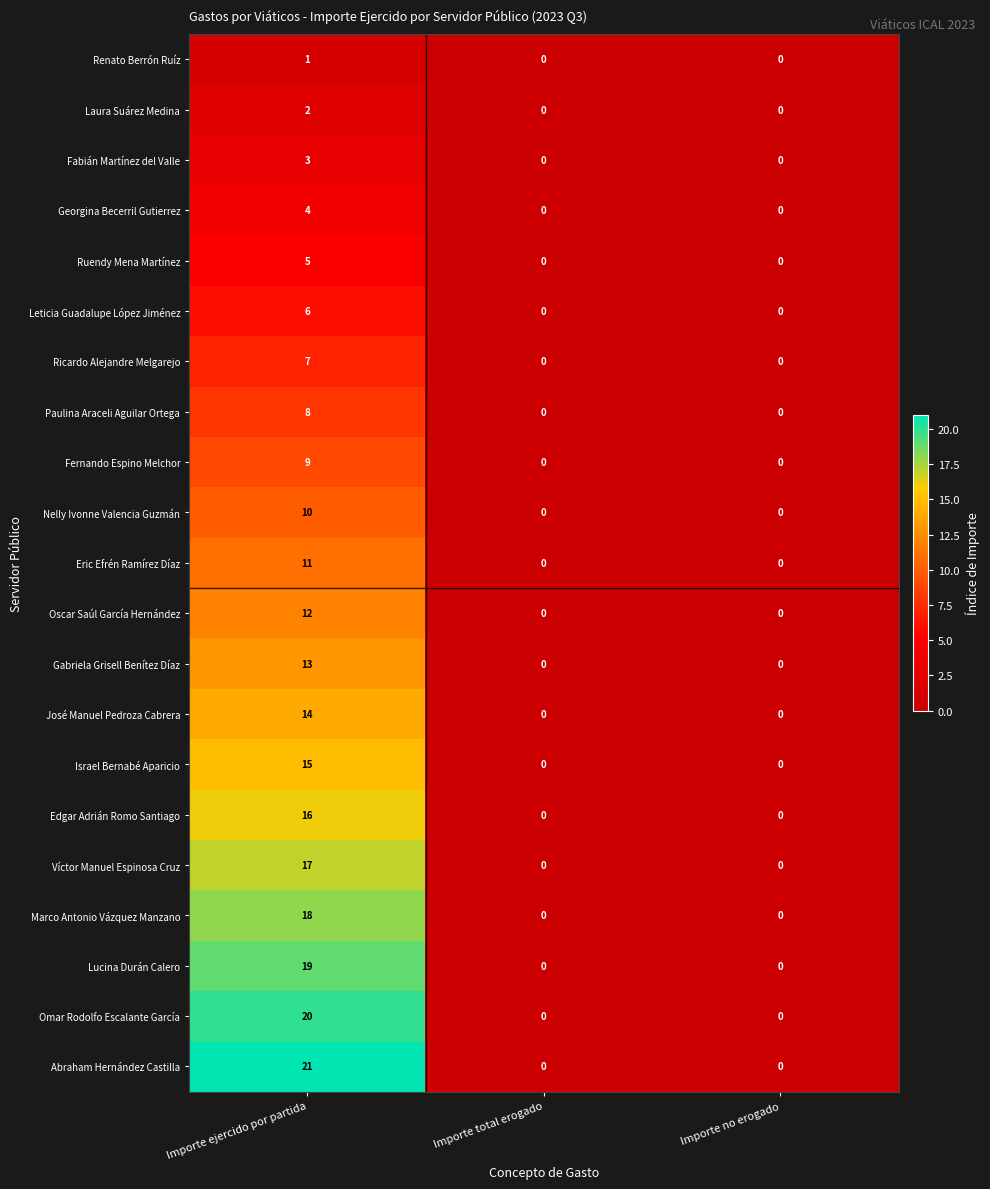

What is the difference between the maximum and second lowest values in the Víctor Manuel Espinosa Cruz series?

17